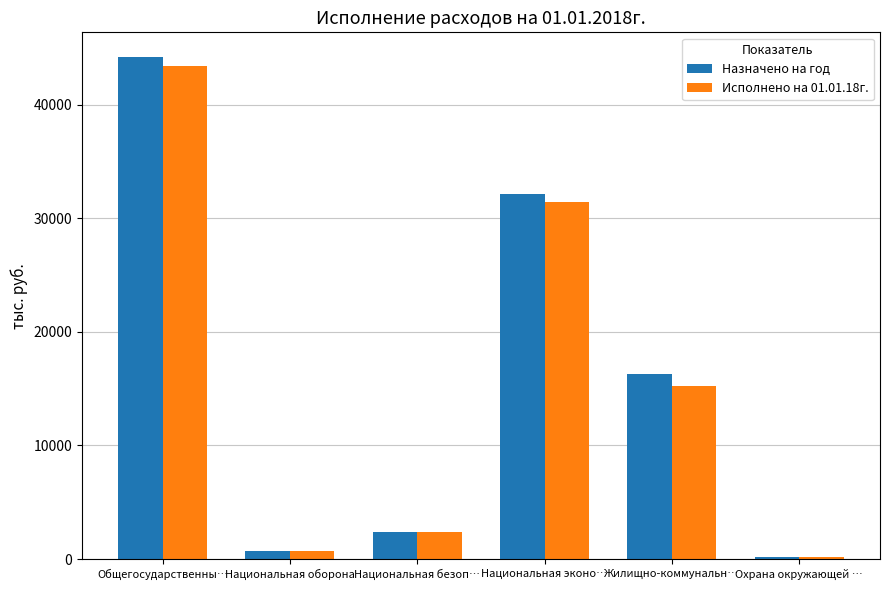

Which label corresponds to the largest value in the chart?

Общегосударственны…